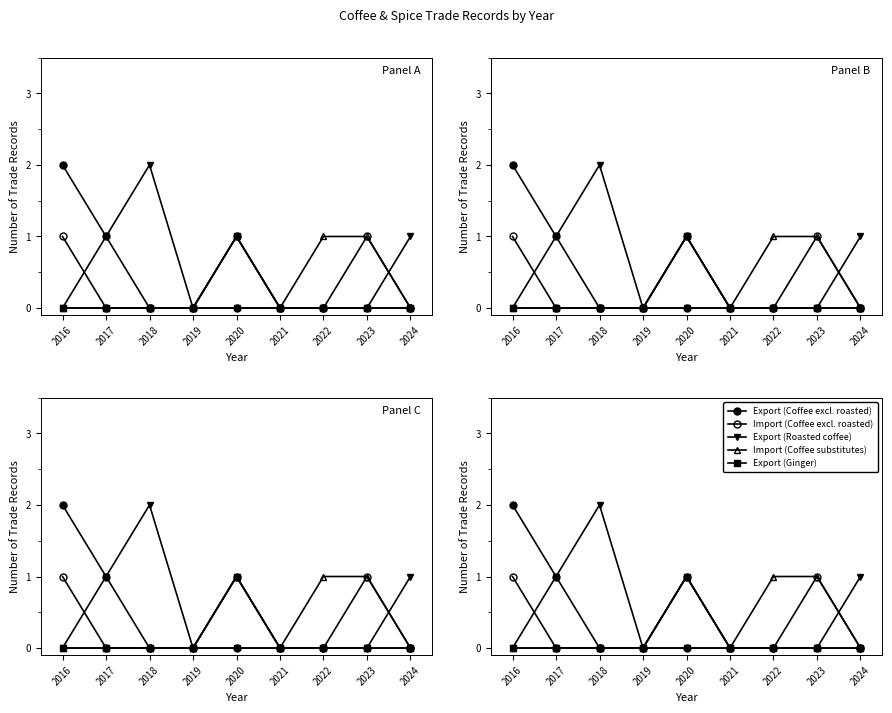

How many lines are shown in the chart?

5